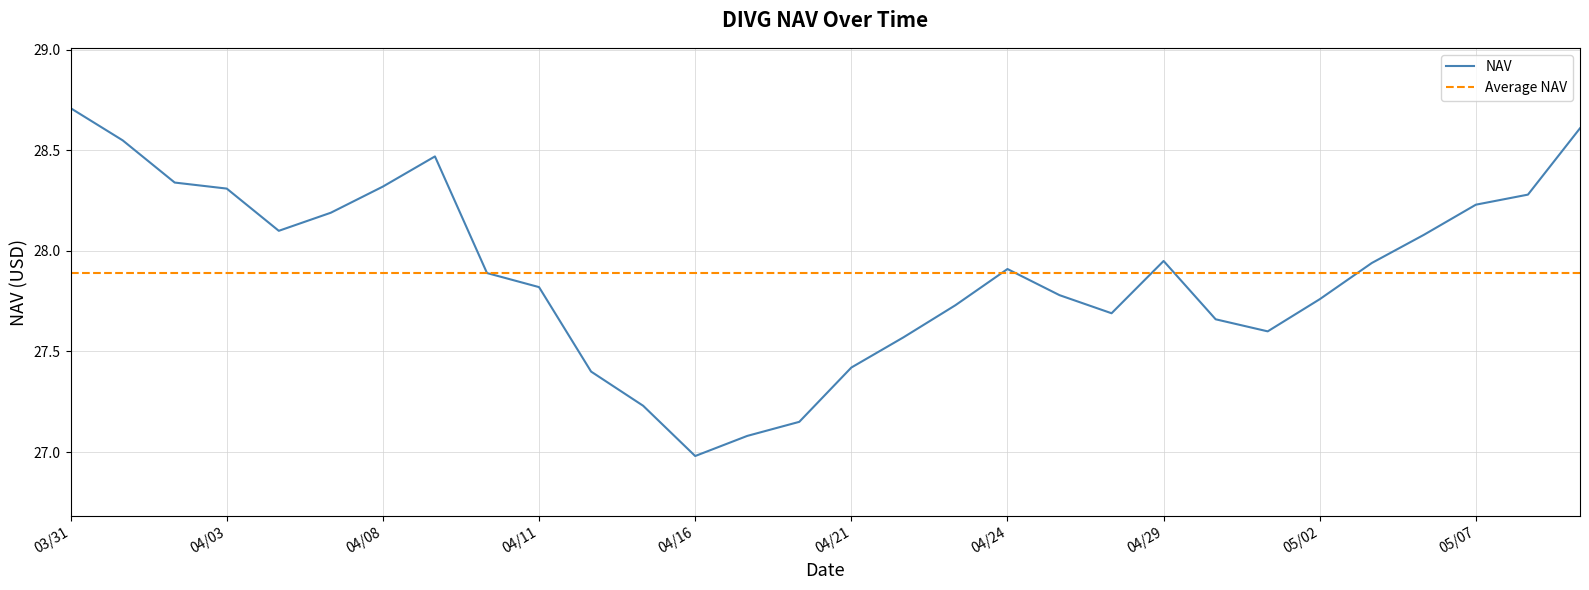

Rank the categories by value from lowest to highest.

04/16, 04/17, 04/18, 04/15, 04/14, 04/21, 04/22, 05/01, 04/30, 04/28, 04/23, 05/02, 04/25, 04/11, 04/10, 04/24, 05/05, 04/29, 05/06, 04/04, 04/07, 05/07, 05/08, 04/03, 04/08, 04/02, 04/09, 04/01, 05/09, 03/31